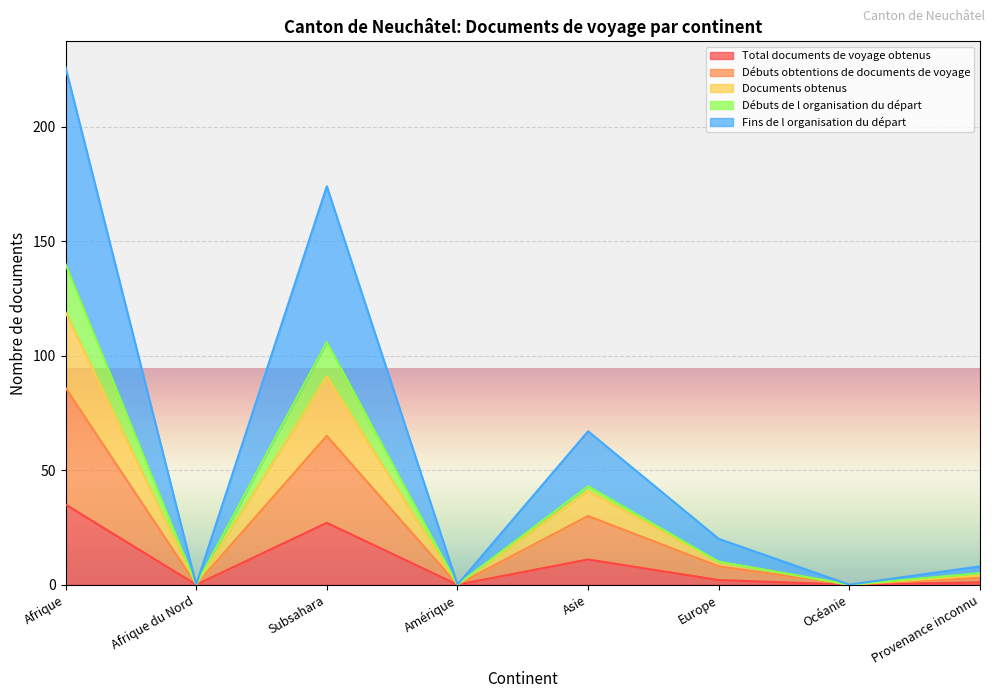

What is the value of the Débuts obtentions de documents de voyage point at the 8th from the left?

3